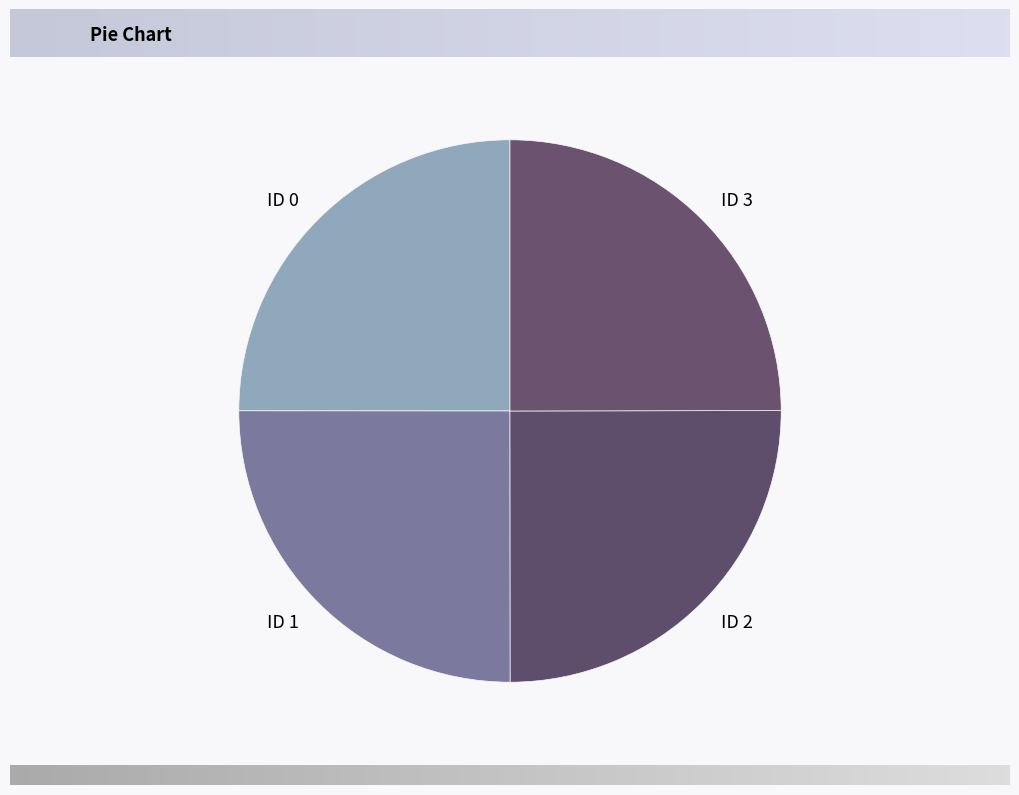

Is there a majority slice in this chart?

No